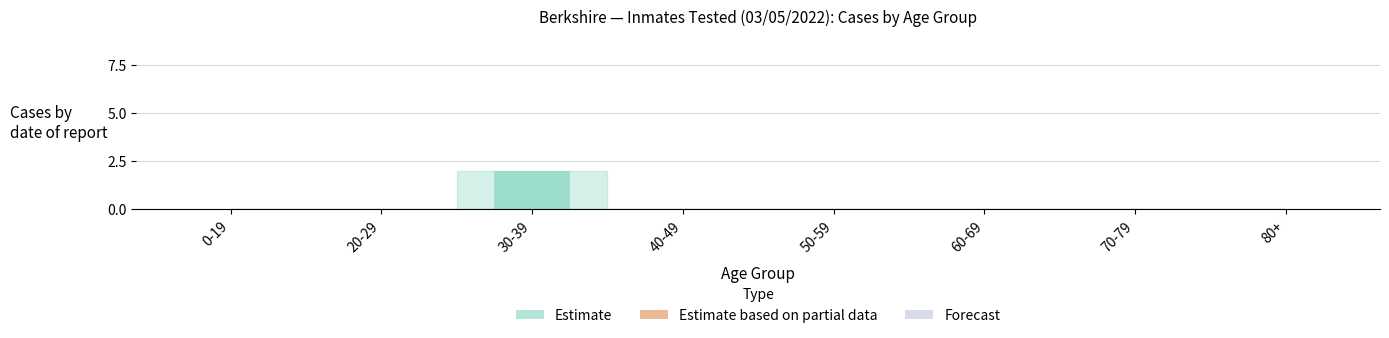

Reading left to right, transcribe all the data shown in this chart.

0-19=0	20-29=0	30-39=2	40-49=0	50-59=0	60-69=0	70-79=0	80+=0